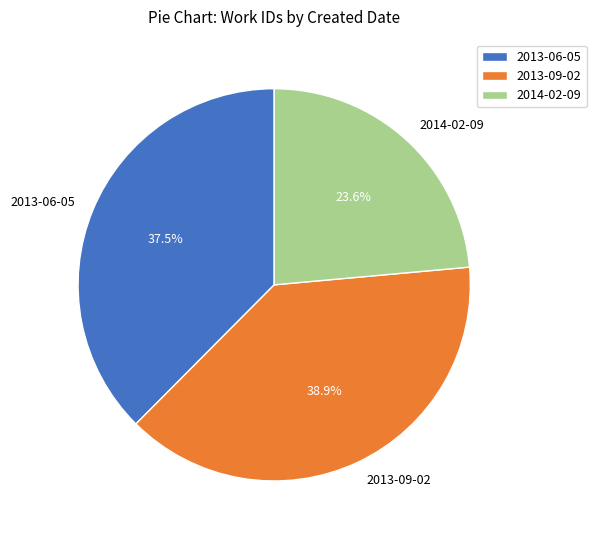

Which category has the smallest portion of the pie?

2014-02-09